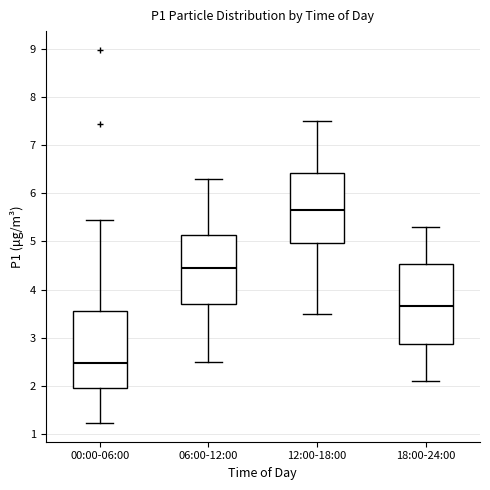

Reading left to right, read every box against the y-axis: the position of its median line, the range the box covers, and the ends of its whiskers. The values are not printed on the chart, so give them approximately, as read against the axis.

00:00-06:00: median 2.5, box 2.0 to 3.6, whiskers 1.2 to 5.5
06:00-12:00: median 4.5, box 3.7 to 5.1, whiskers 2.5 to 6.3
12:00-18:00: median 5.7, box 5.0 to 6.4, whiskers 3.5 to 7.5
18:00-24:00: median 3.7, box 2.9 to 4.5, whiskers 2.1 to 5.3